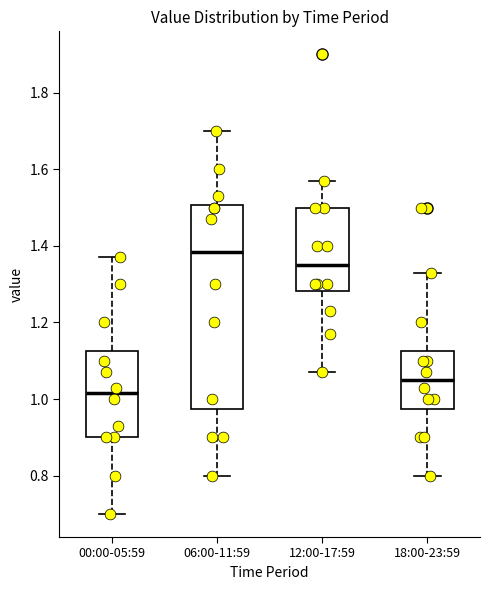

Reading left to right, read every box against the y-axis: the position of its median line, the range the box covers, and the ends of its whiskers. The values are not printed on the chart, so give them approximately, as read against the axis.

00:00-05:59: median 1.02, box 0.90 to 1.12, whiskers 0.70 to 1.38
06:00-11:59: median 1.38, box 0.98 to 1.50, whiskers 0.80 to 1.70
12:00-17:59: median 1.36, box 1.28 to 1.50, whiskers 1.08 to 1.58
18:00-23:59: median 1.06, box 0.98 to 1.12, whiskers 0.80 to 1.34